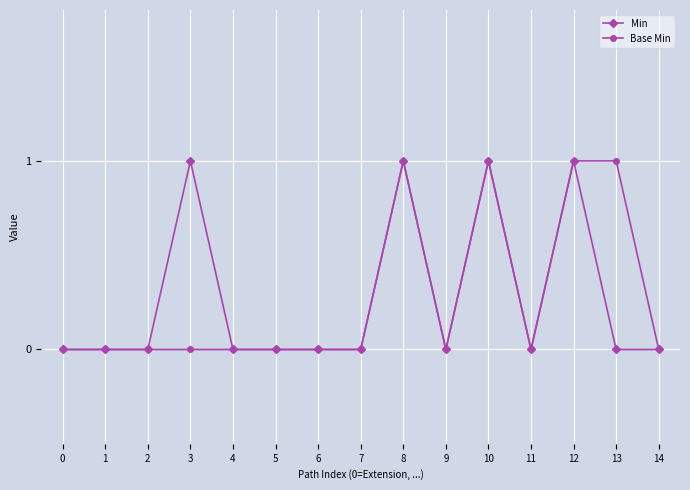

What is the value of the Min point at the 4th from the left?

1